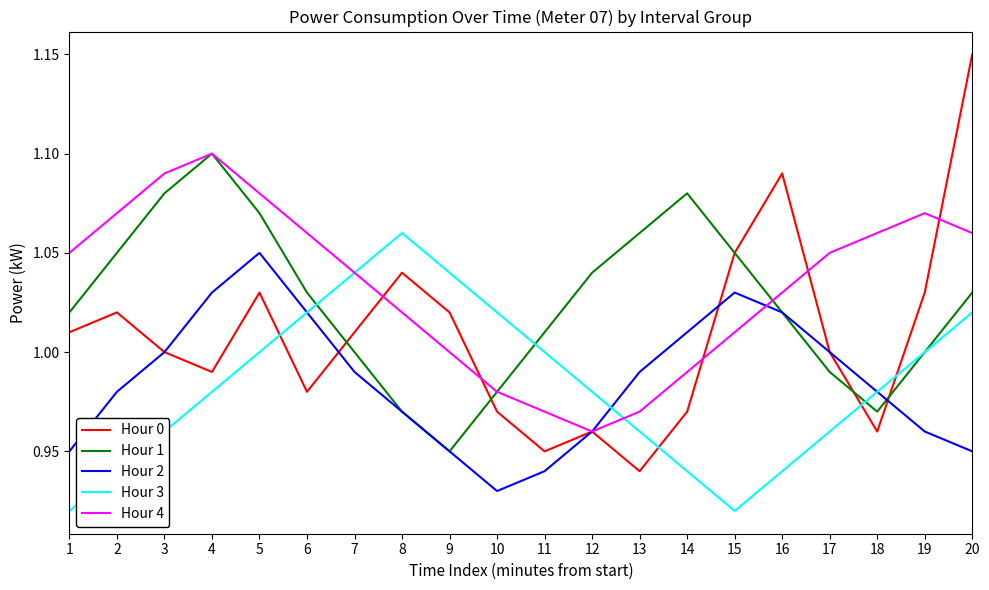

How many categories are shown in the chart?

20